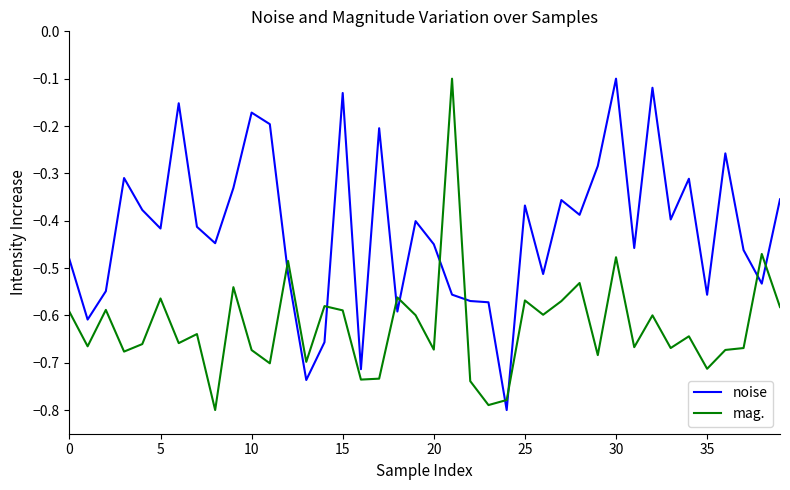

Which series ends up on top after the final intersection of mag. and noise?

noise